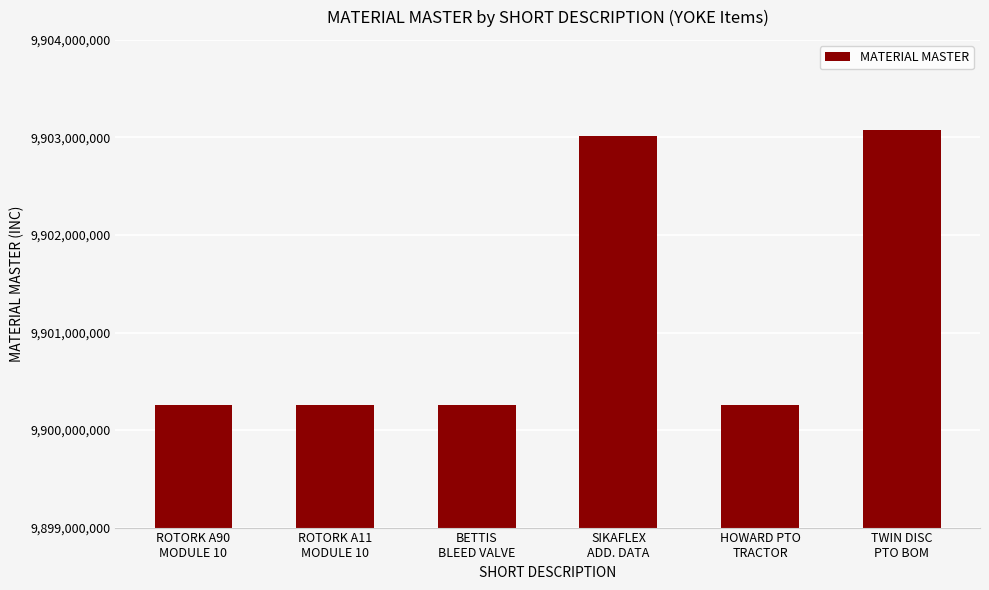

At which label is the value closest to 9901664102?

SIKAFLEX
ADD. DATA